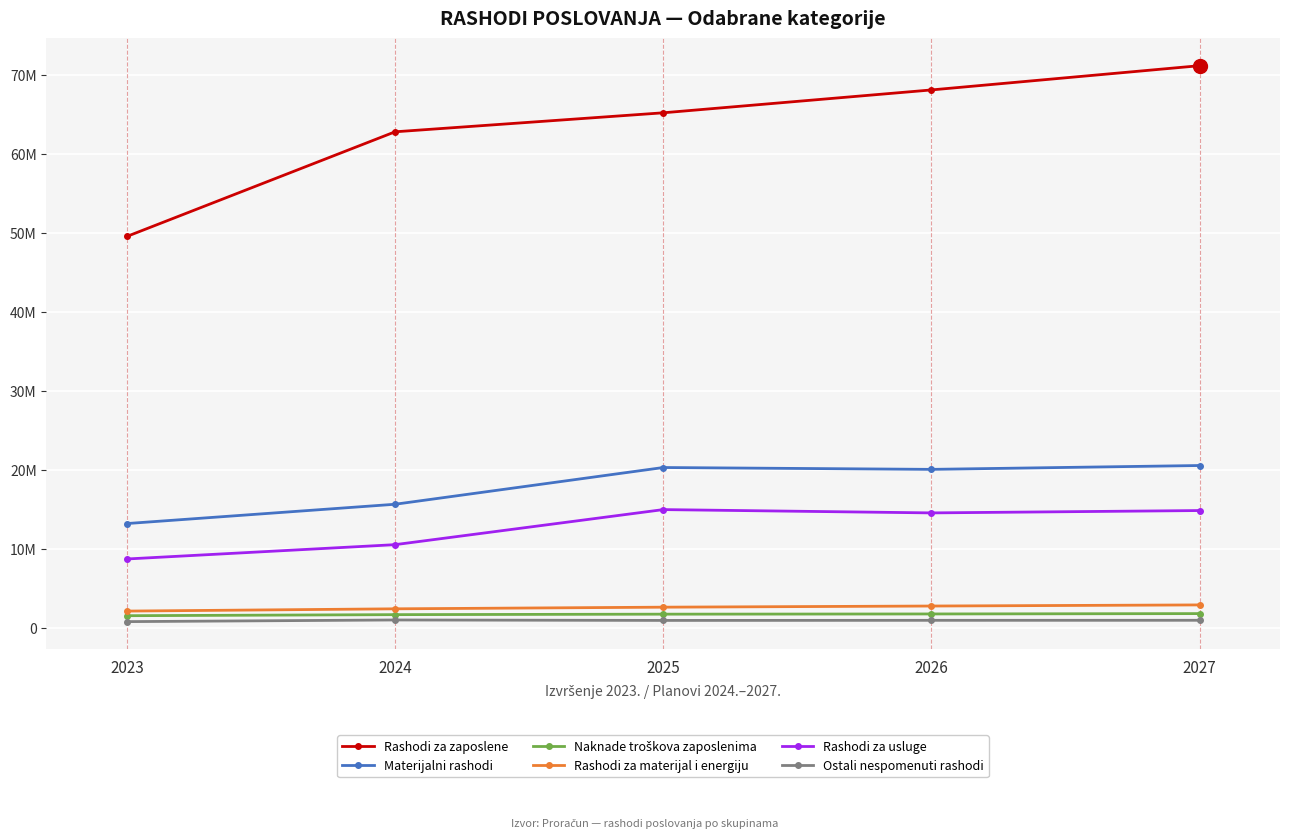

True or false: Rashodi za materijal i energiju and Rashodi za zaposlene cross at least once.

False